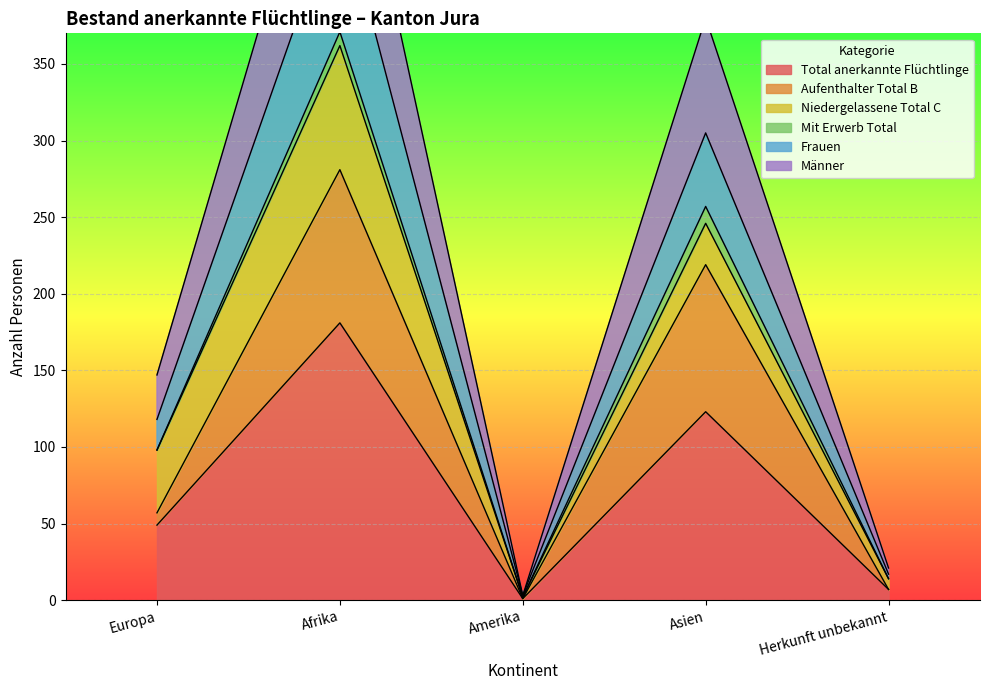

What is the difference between the maximum and minimum values in the Total anerkannte Flüchtlinge series?

180